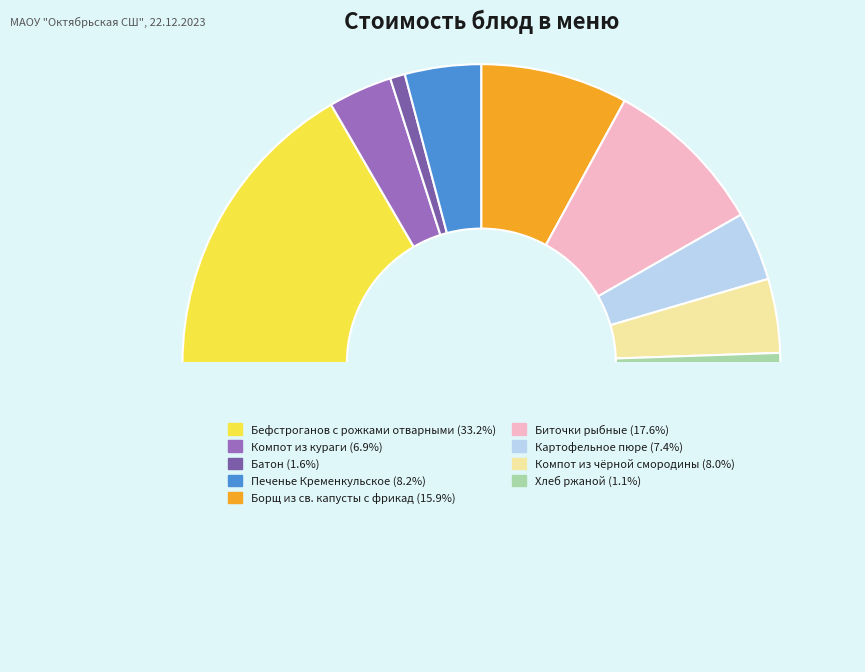

To the nearest percent, what is the difference between the largest and smallest slice percentages?

32%